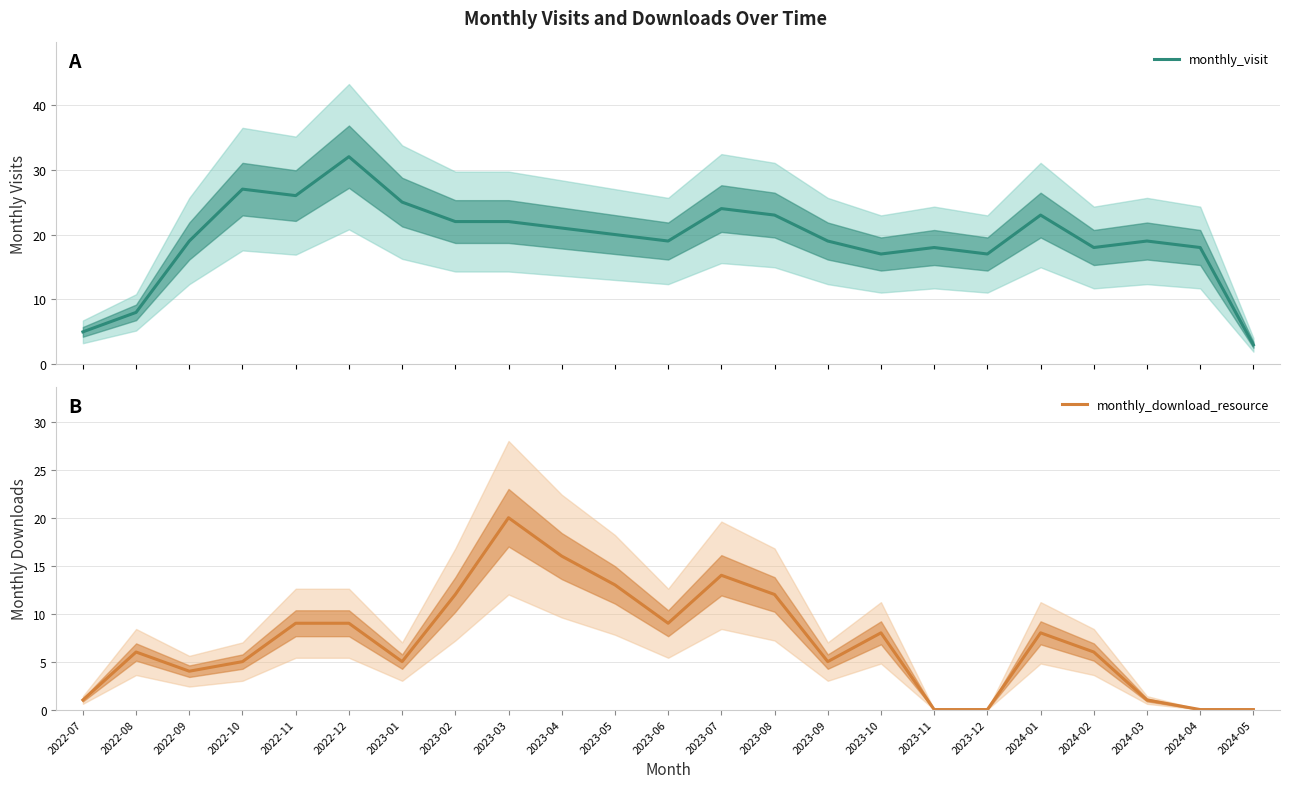

List the series in order of their peak value, highest first.

monthly_visit, monthly_download_resource